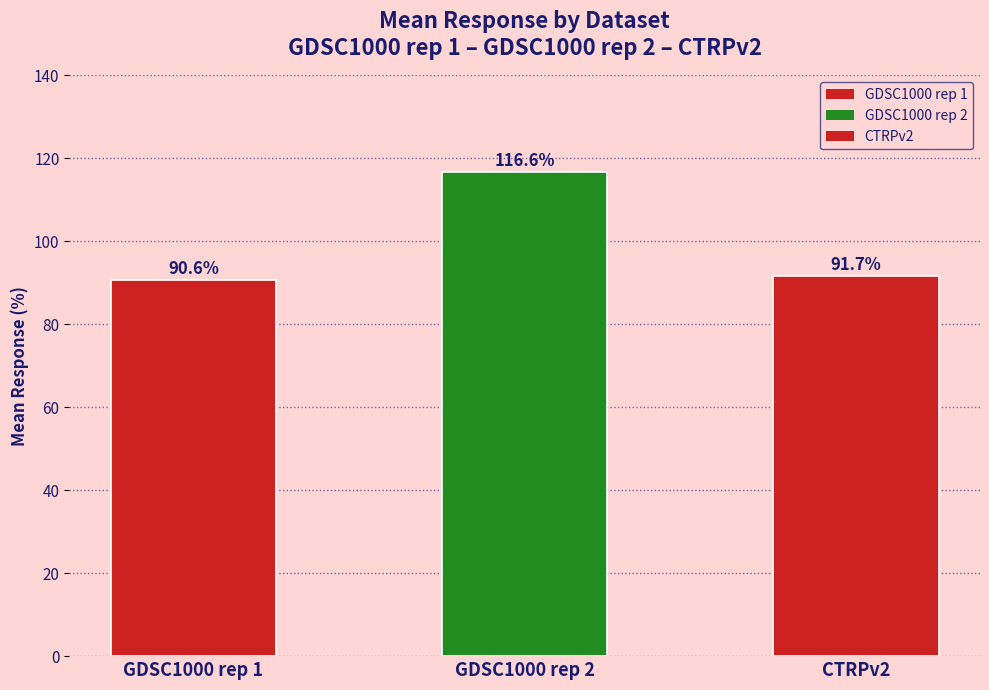

How many distinct data groups are displayed?

1